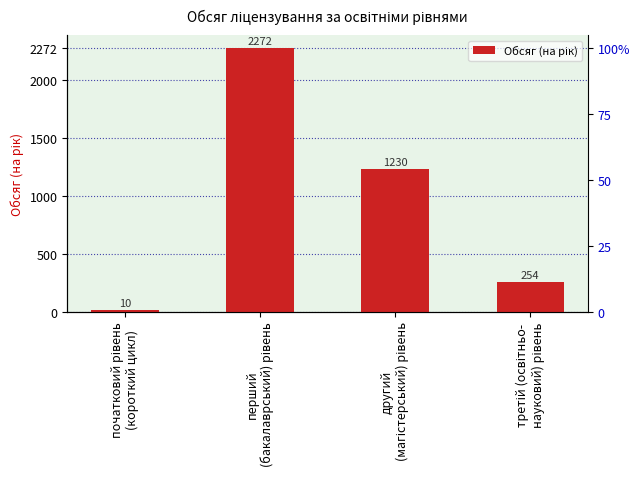

Which category has the lowest value across all series?

початковий рівень
(короткий цикл)